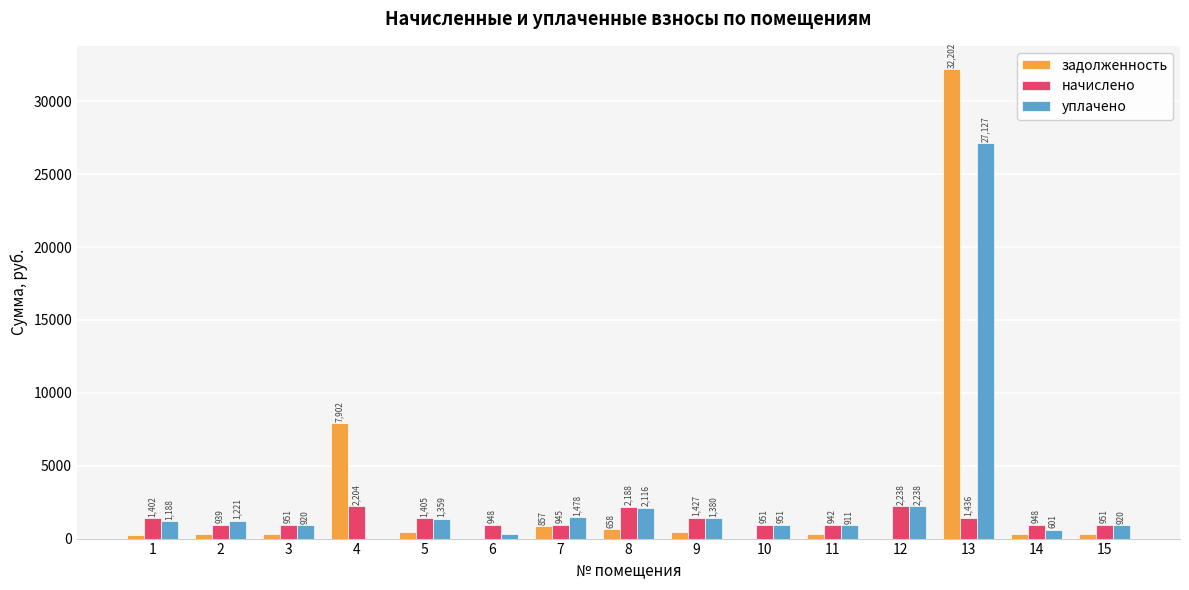

What is the maximum value for задолженность?

32202.2